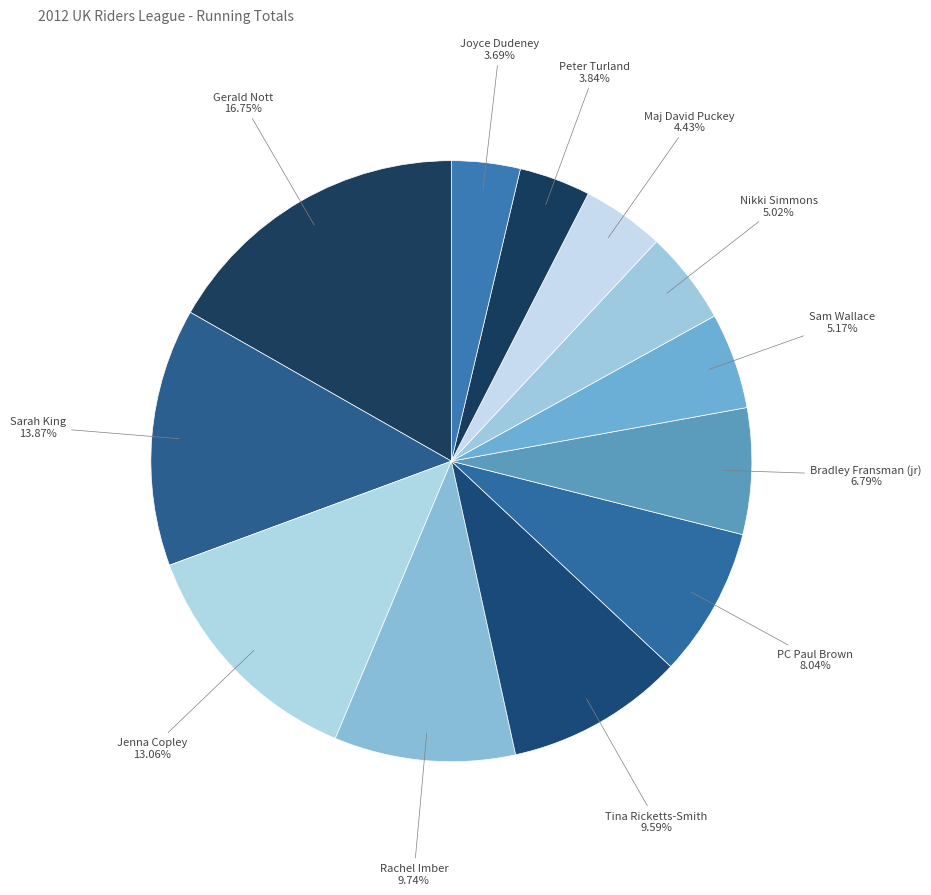

Does Bradley Fransman (jr) represent more than half of the total?

No